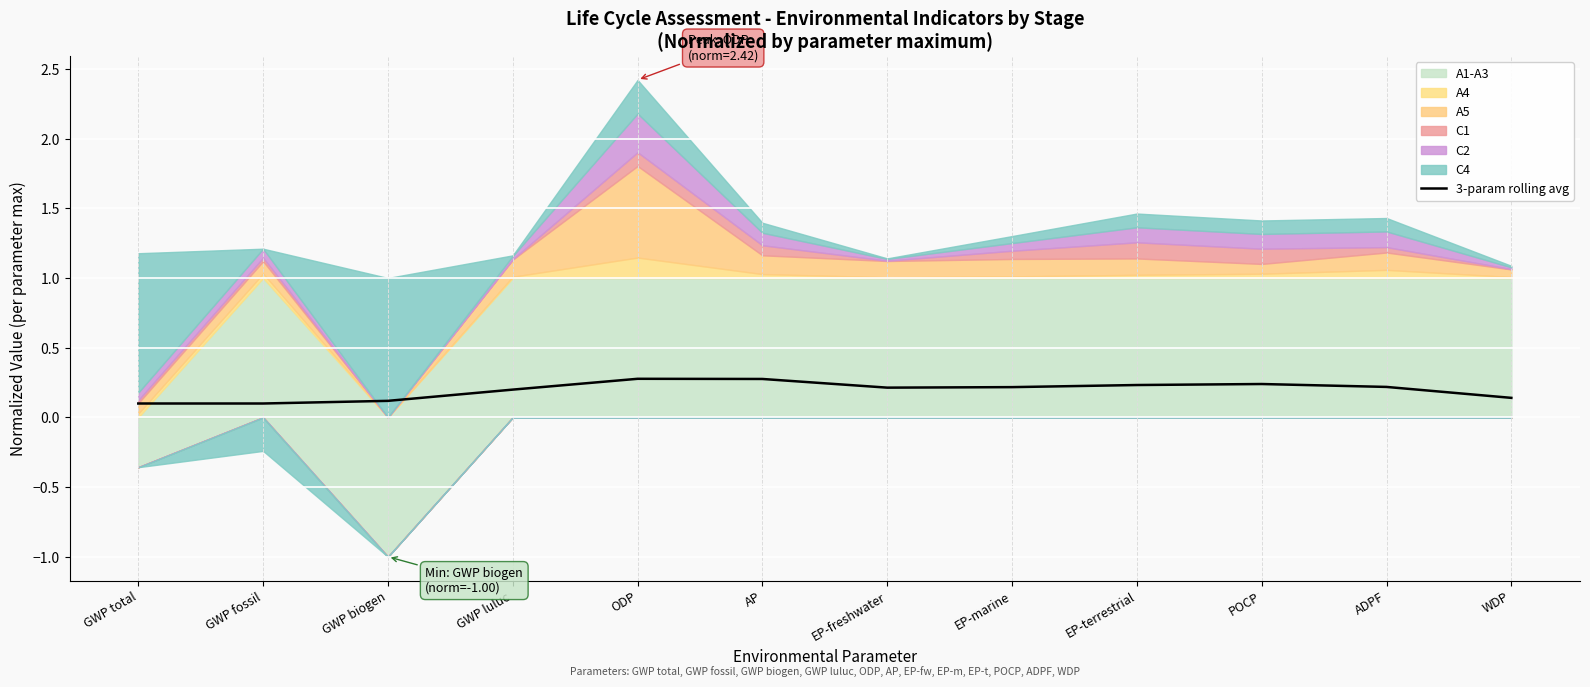

What is the sum of all values?

2.3